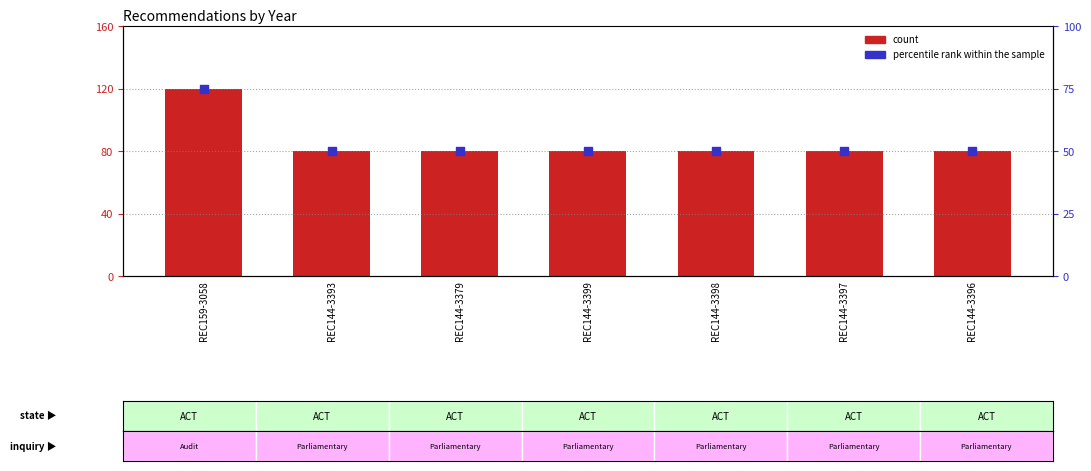

What is the total value across all series at REC144-3393?

130